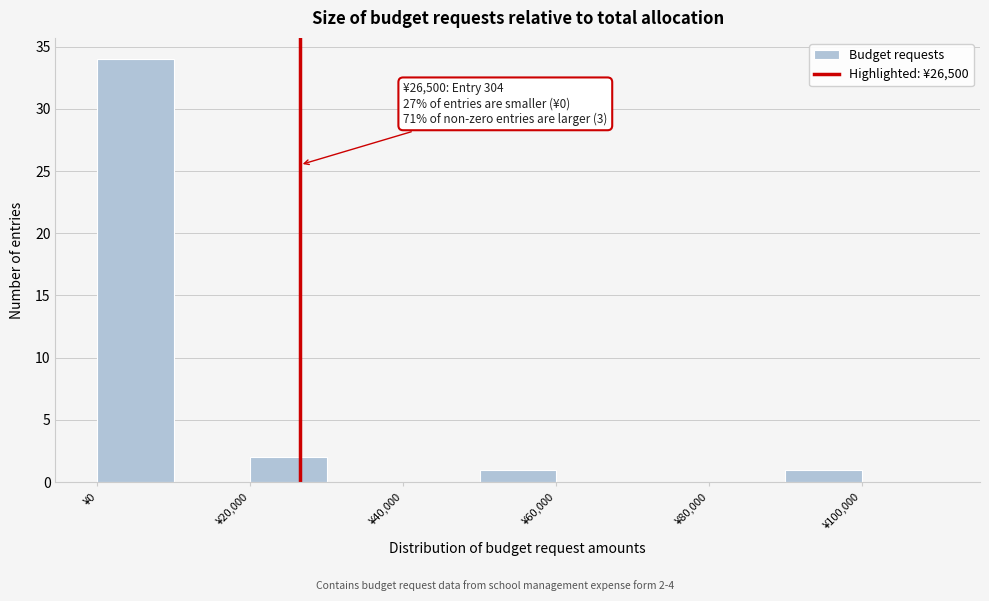

Which range on the x-axis has the tallest bar?

0 to 10000